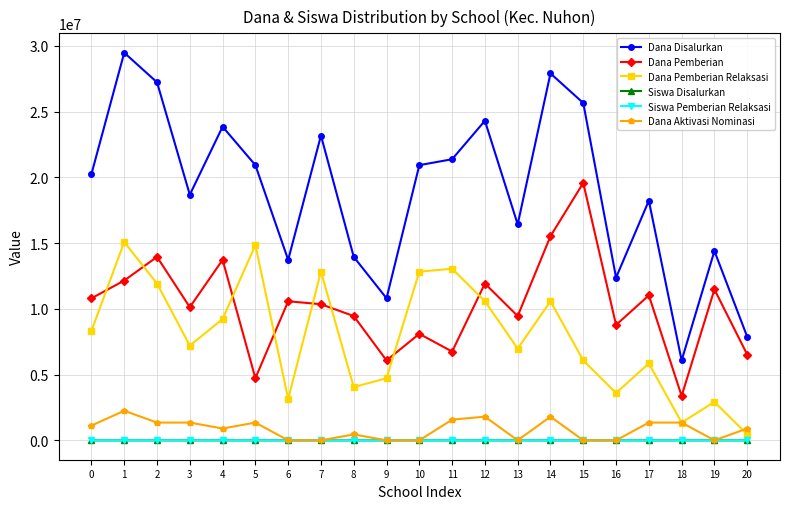

The value of Dana Pemberian Relaksasi at 16 is 895370. True or false?

False